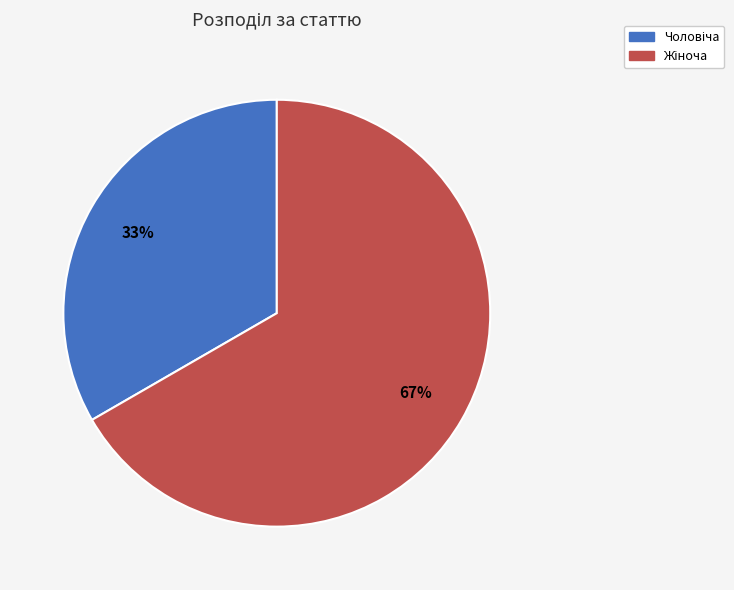

Is there a majority slice in this chart?

Yes